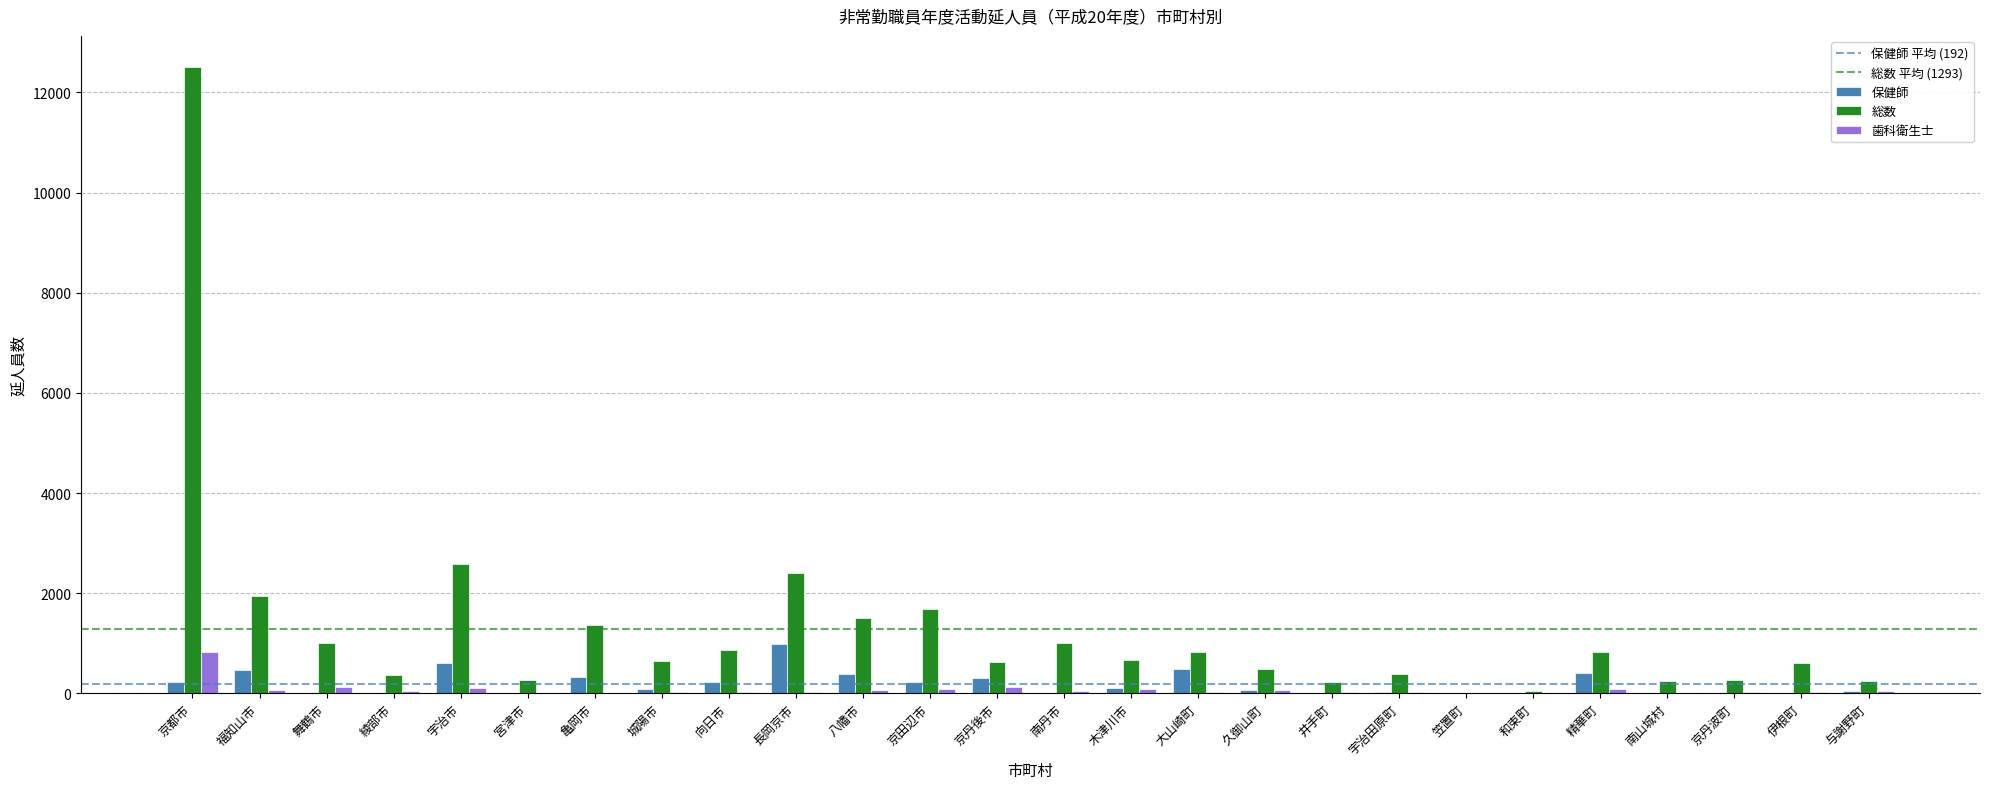

How many data points does each series have?

26